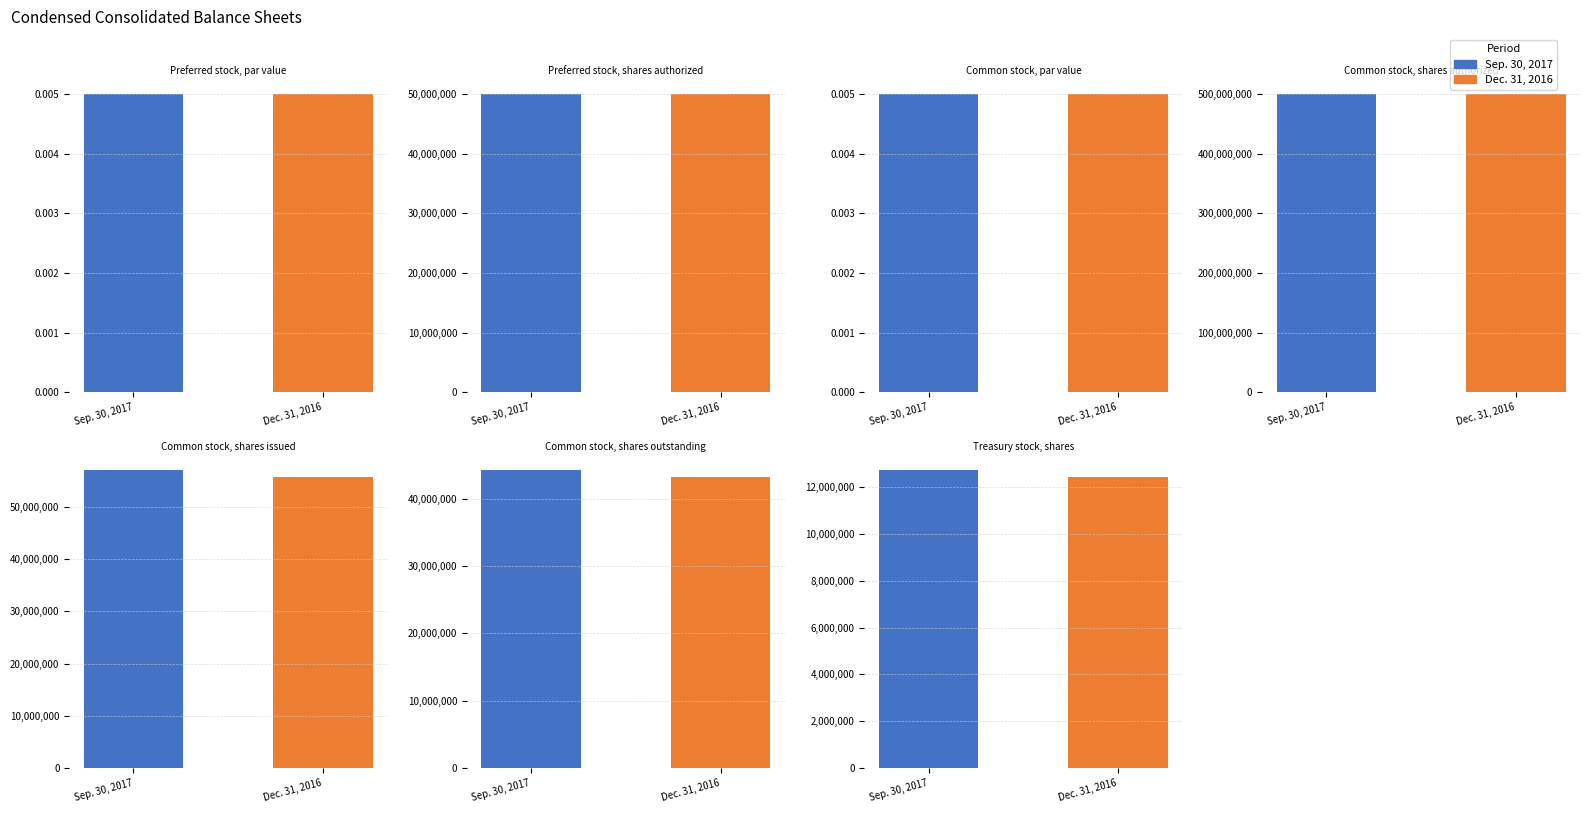

What is the difference between the maximum and minimum values in the Dec. 31, 2016 series?

500000000.0